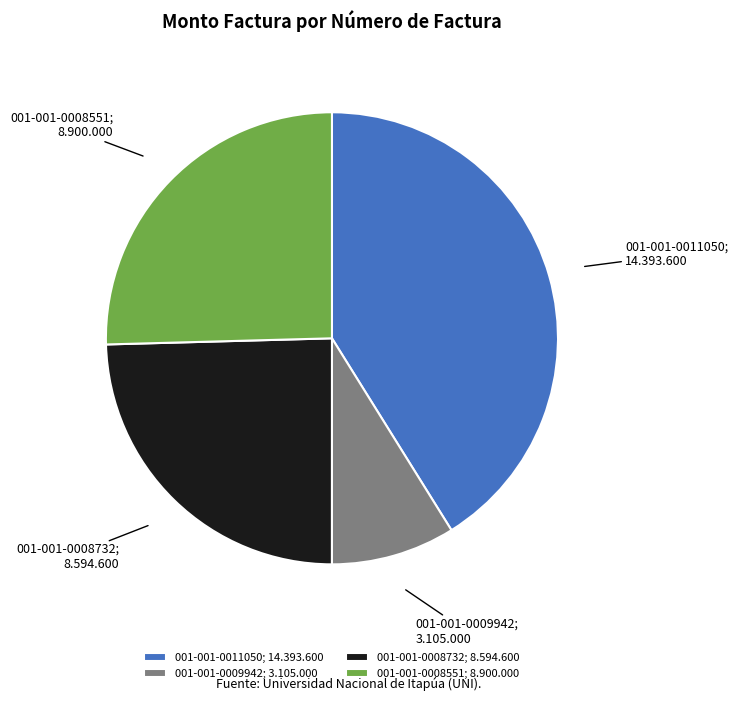

Is there any slice that represents more than half of the pie?

No